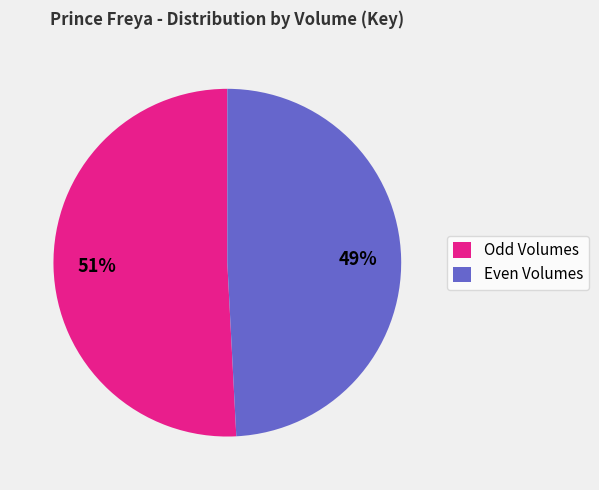

To the nearest percent, what portion does Even Volumes represent?

49%